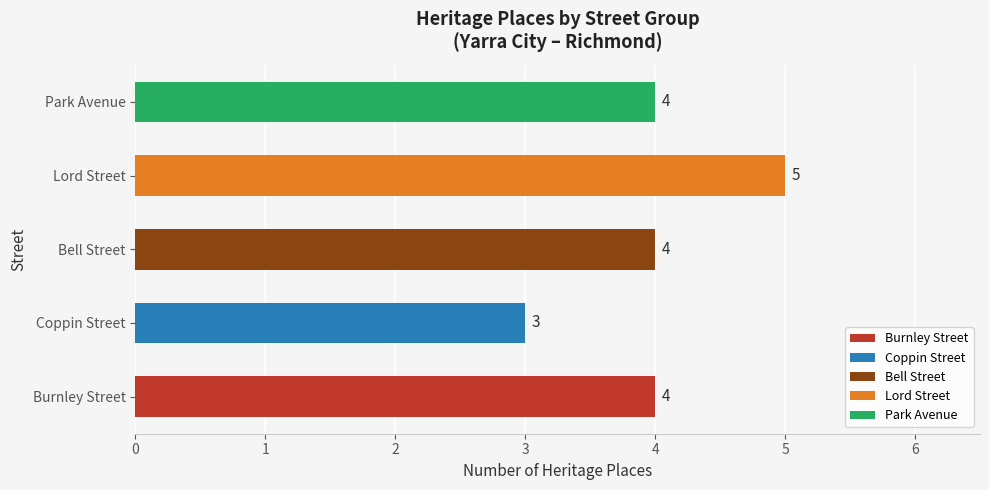

Reading right to left, list all the values displayed in this chart.

4	5	4	3	4